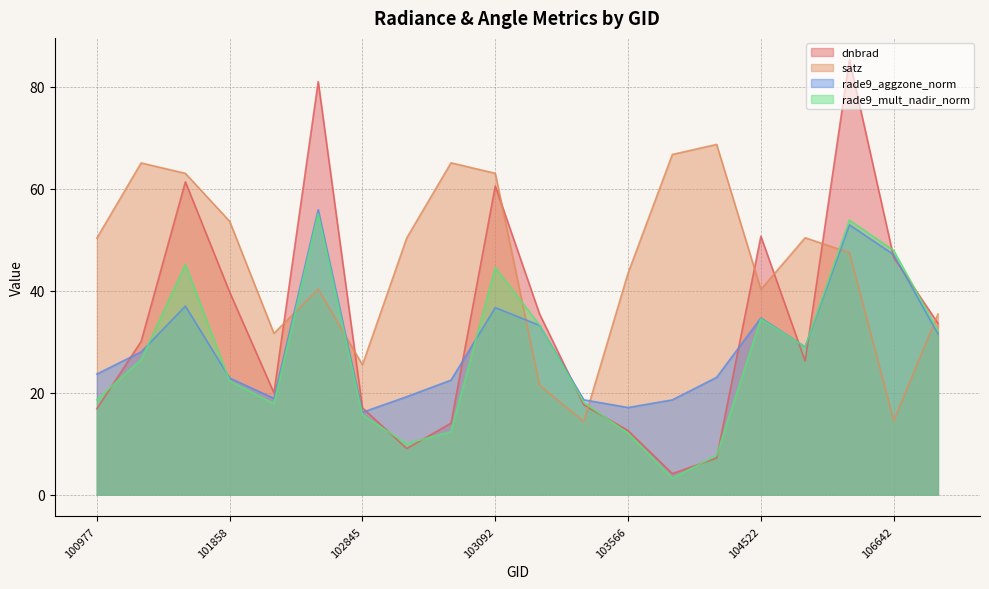

Which series has the widest spread of values?

dnbrad